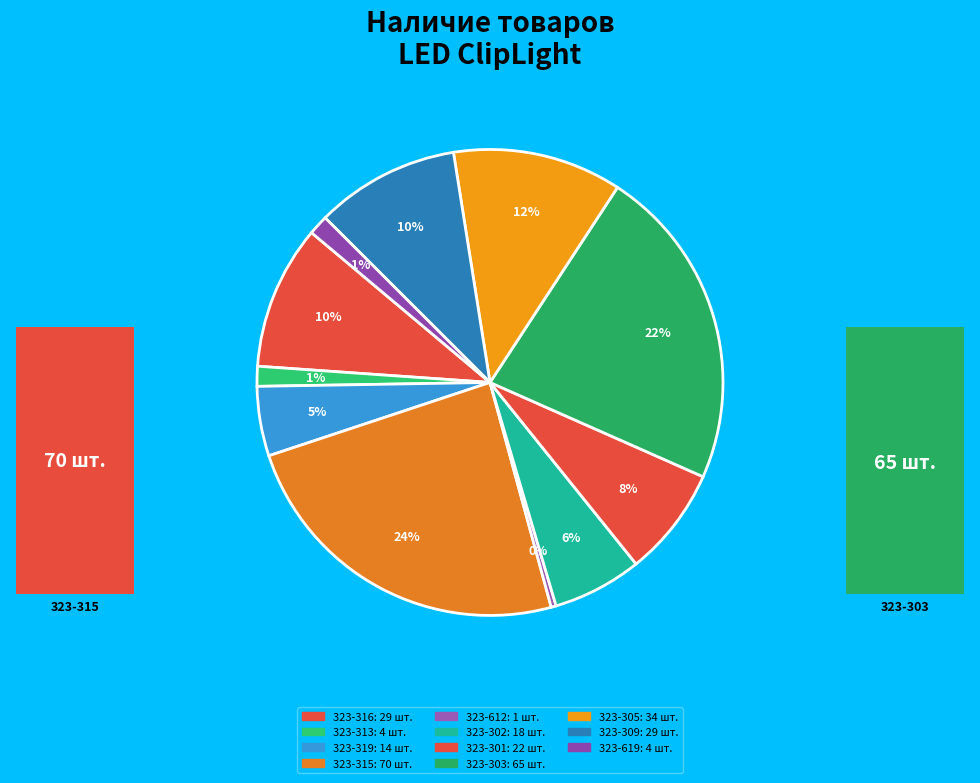

Is there any slice that represents more than half of the pie?

No